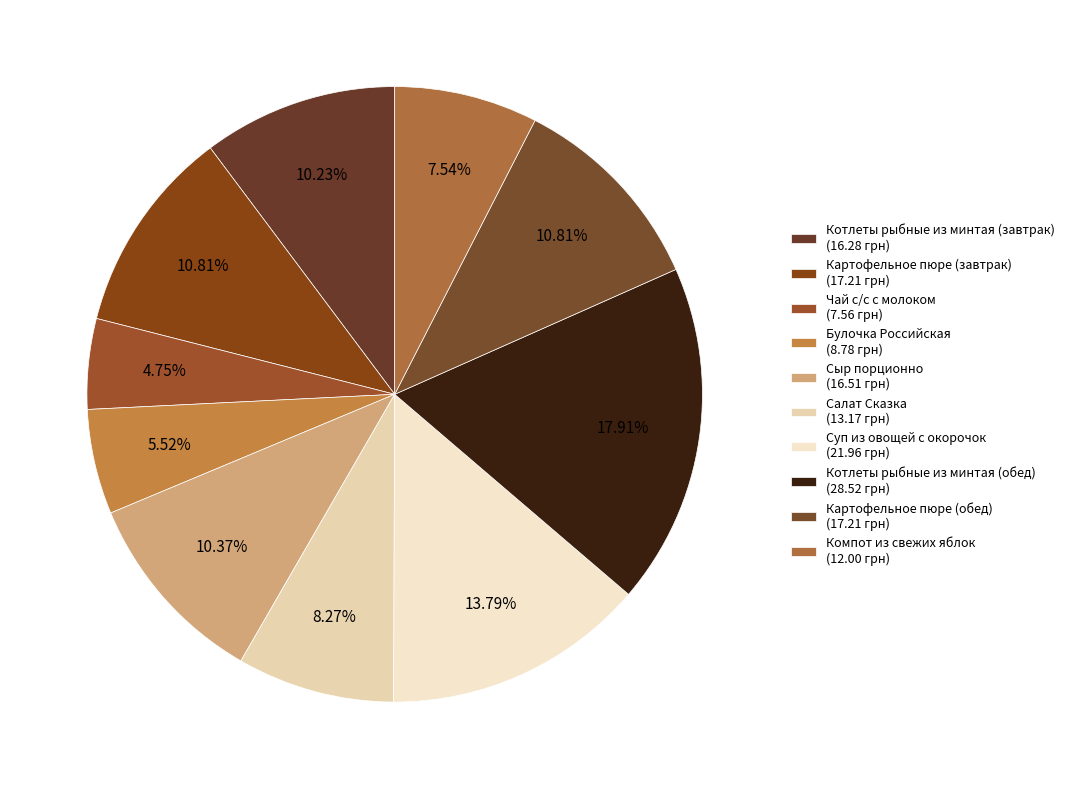

Which category has the smallest portion of the pie?

Чай с/с с молоком